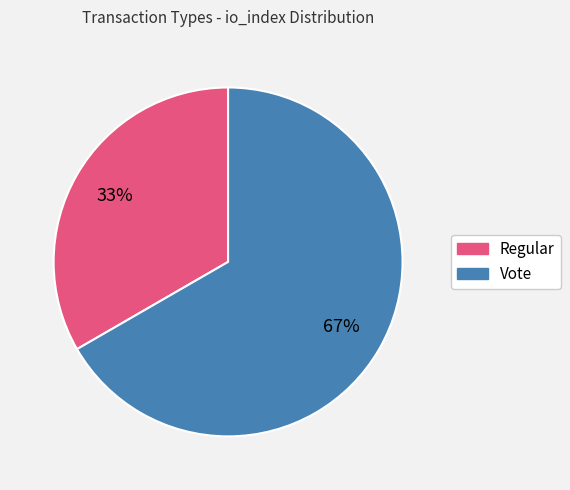

Does any single category account for the majority?

Yes